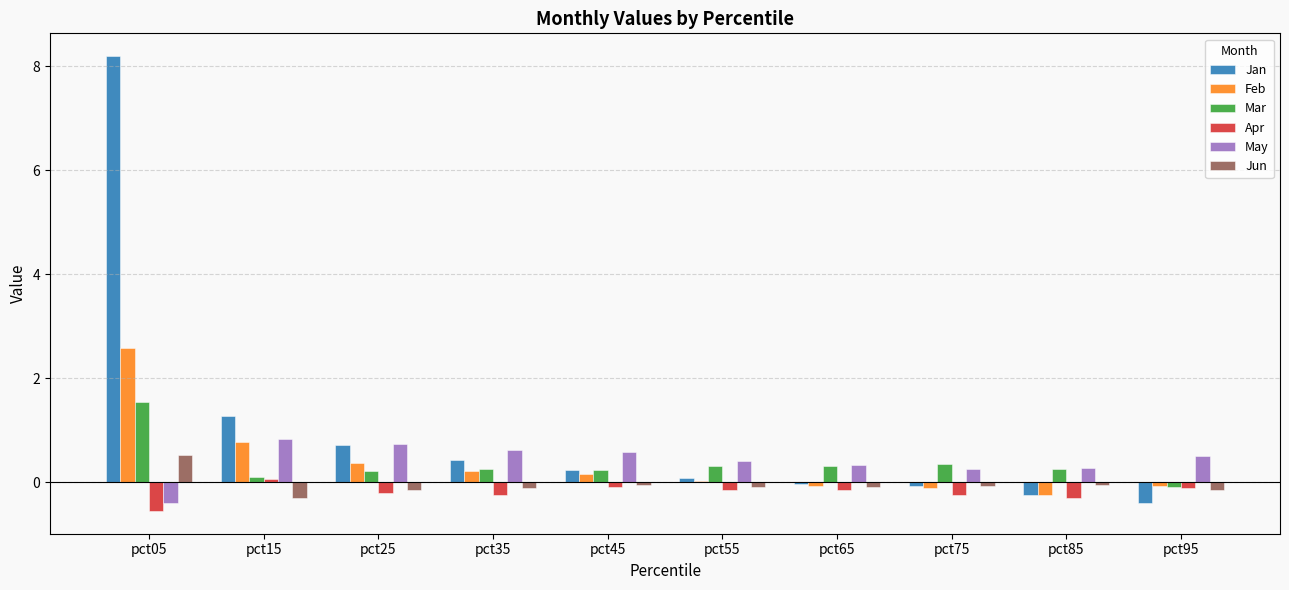

True or false: Feb has a value of 0.4 at pct25.

True